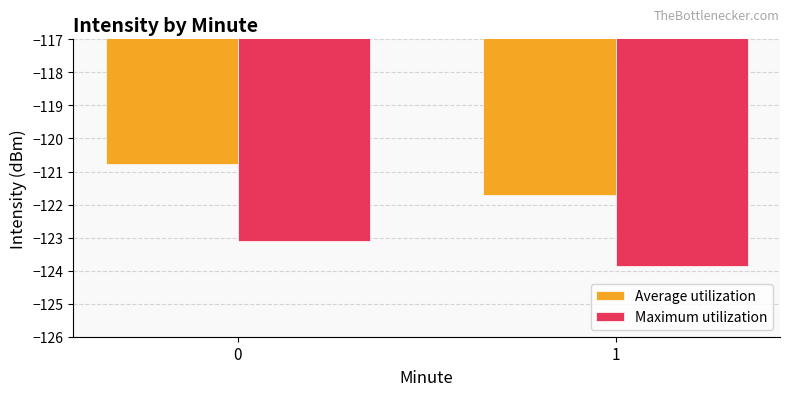

What is the sum of all Maximum utilization values?

-247.0